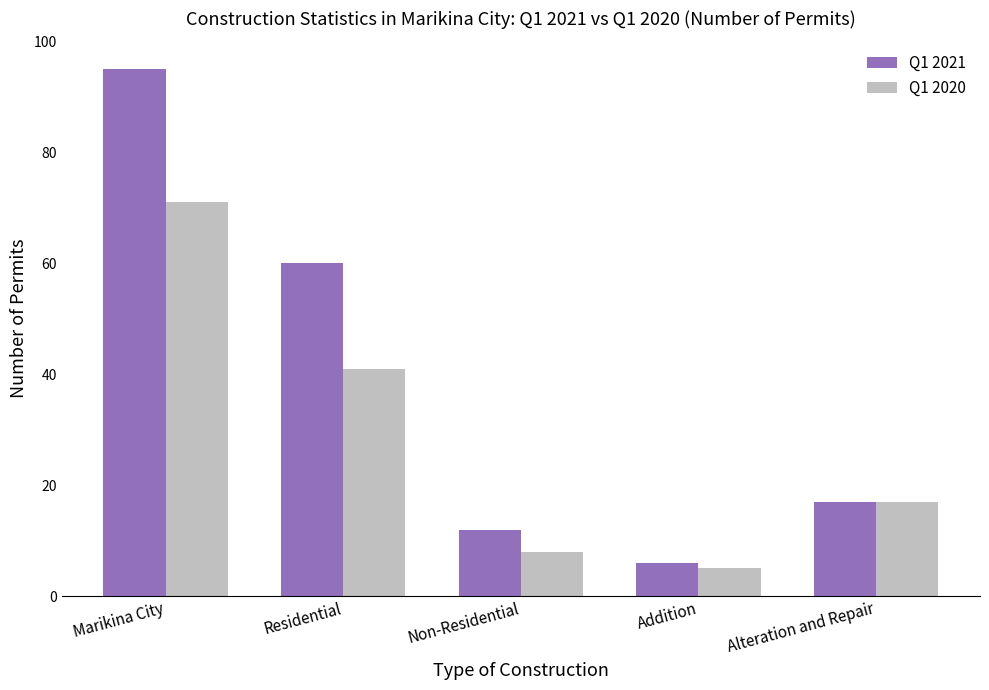

Between Marikina City and Non-Residential, which series saw the biggest shift?

Q1 2021